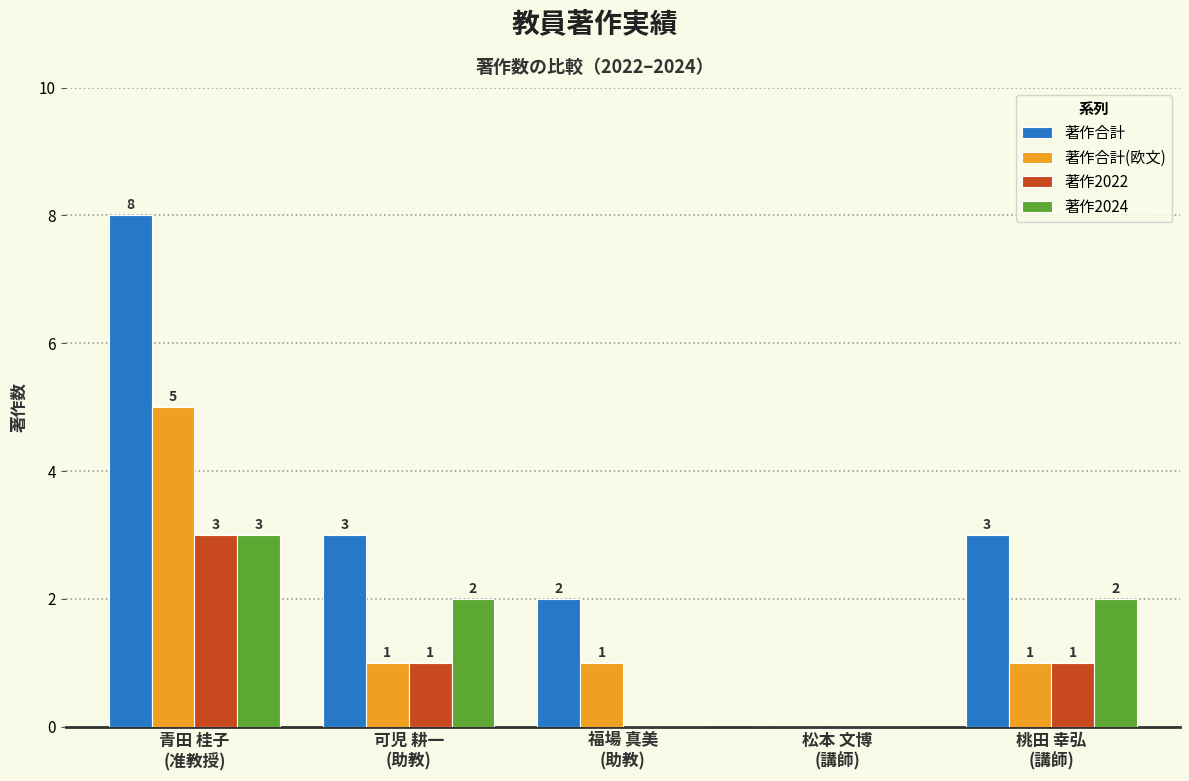

Which series has the largest total across all categories?

著作合計